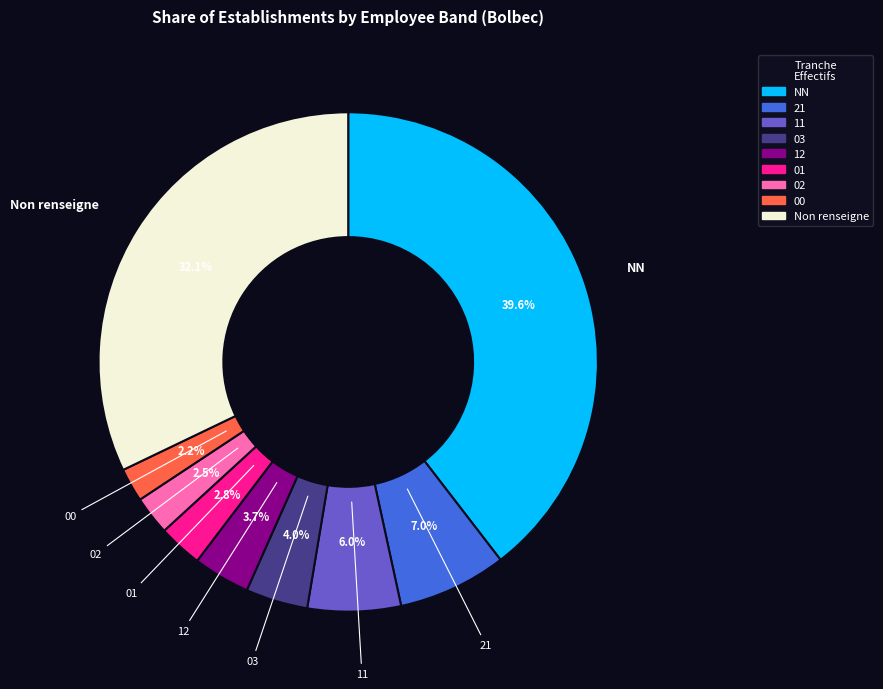

Is there a majority slice in this chart?

No